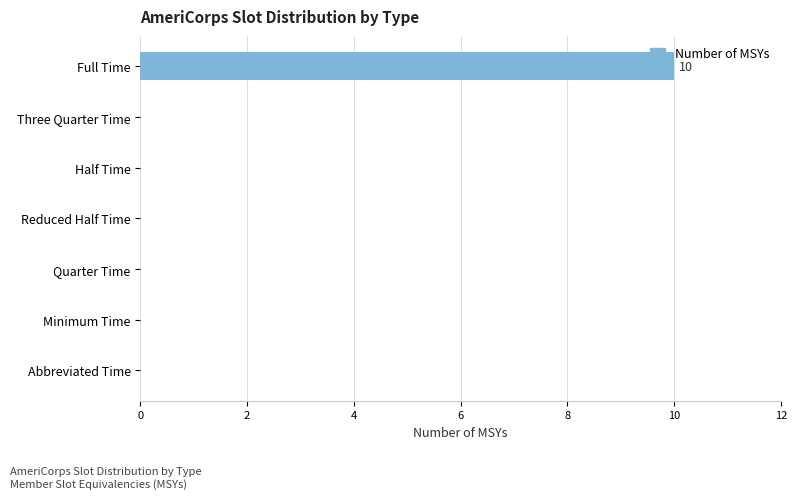

Count the number of data series in this chart.

1